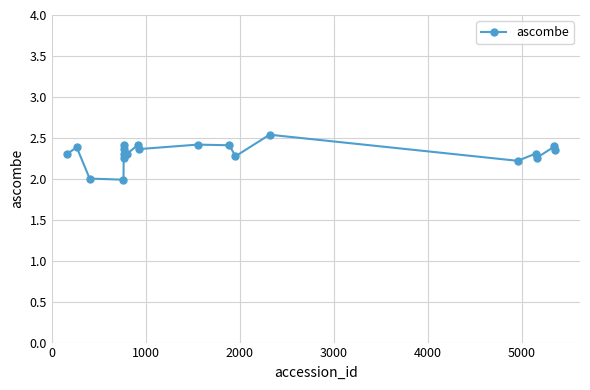

How many data points does each series have?

20